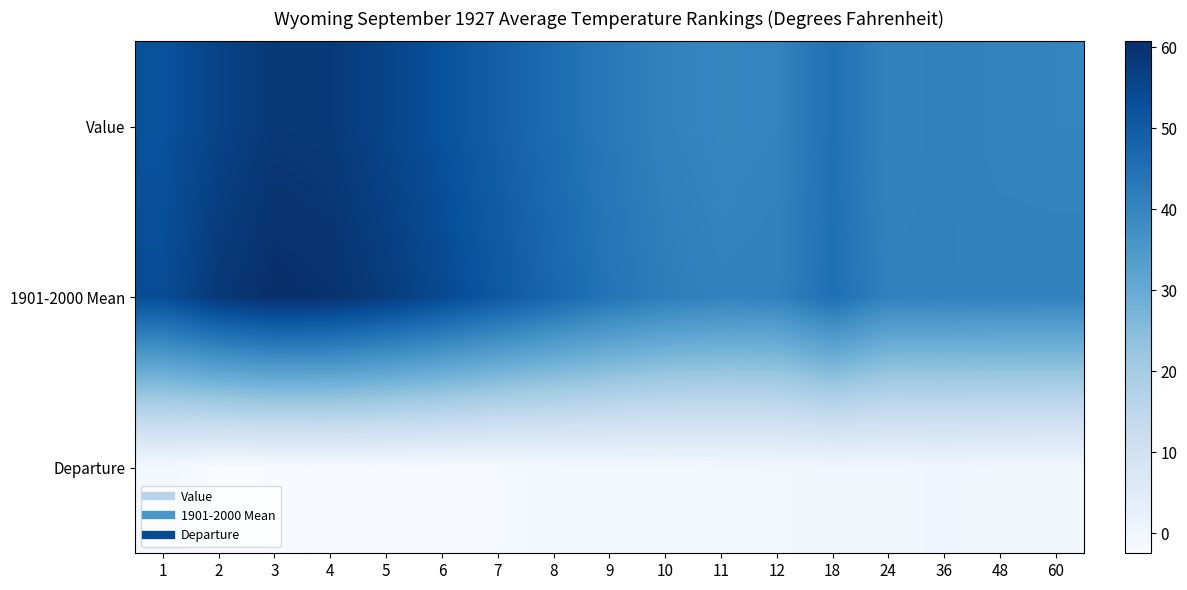

At how many categories does at least one series exceed 50?

7